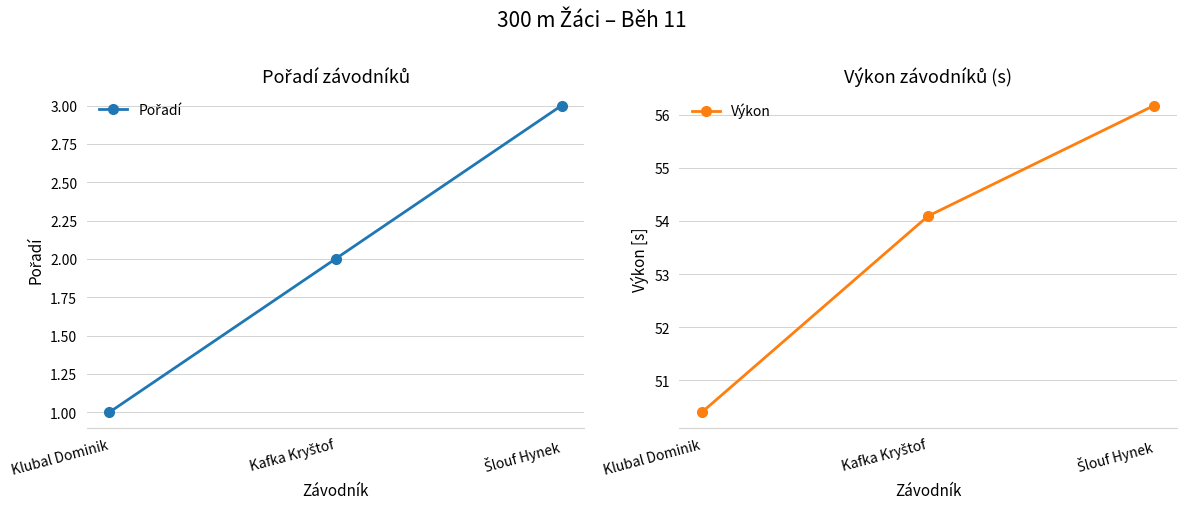

Which series has the largest total across all categories?

Výkon